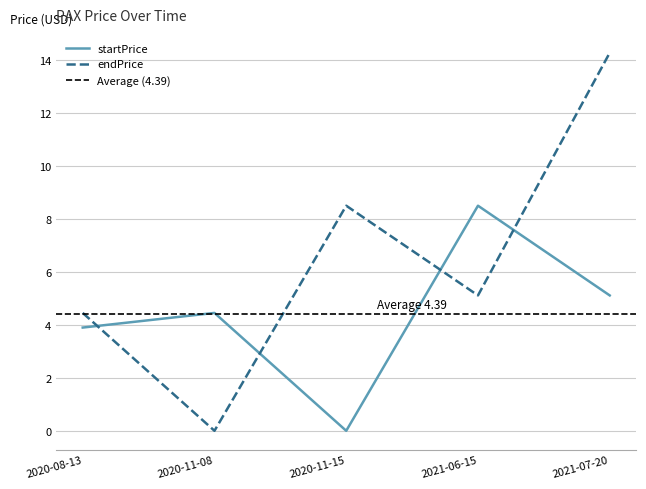

Count the number of categories in the chart.

5